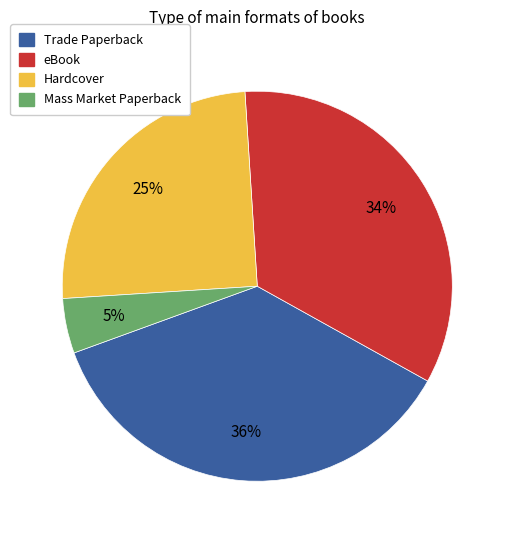

To the nearest percent, what is the combined percentage of eBook and Mass Market Paperback?

39%